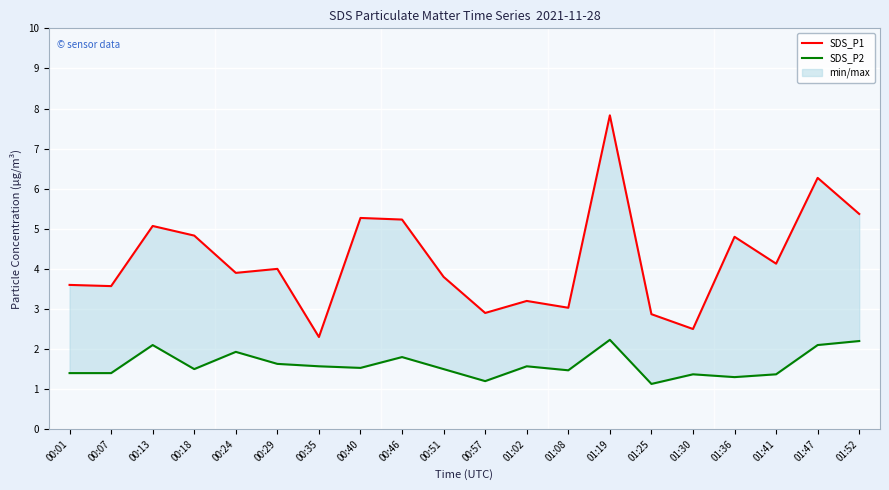

How many interior local valleys does the SDS_P1 series have?

7